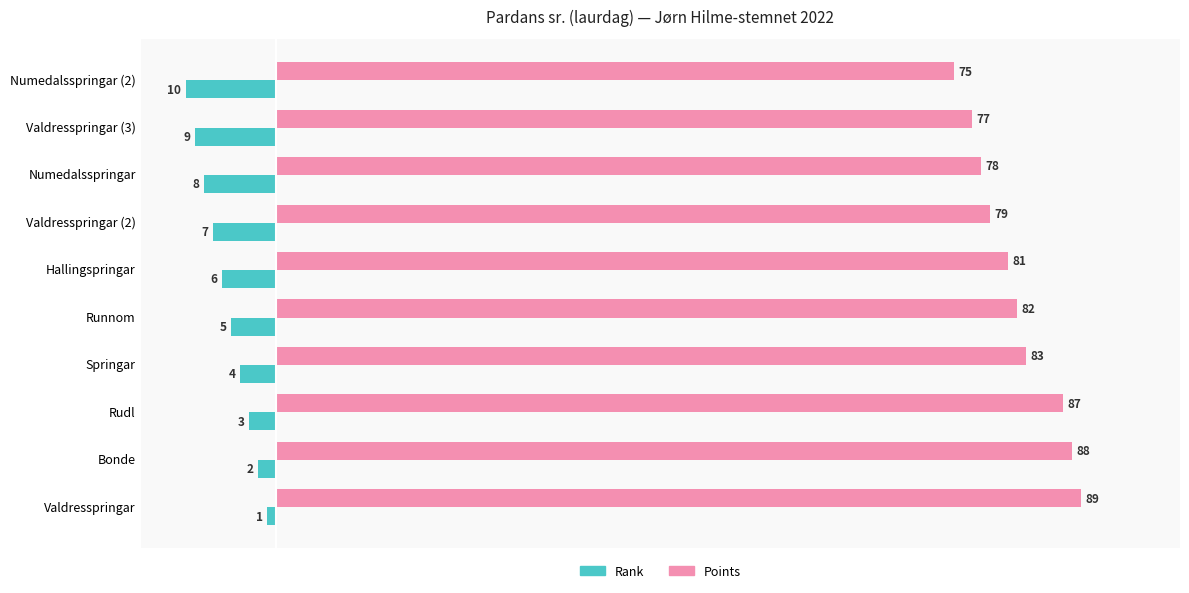

What is the smallest value displayed?

-10